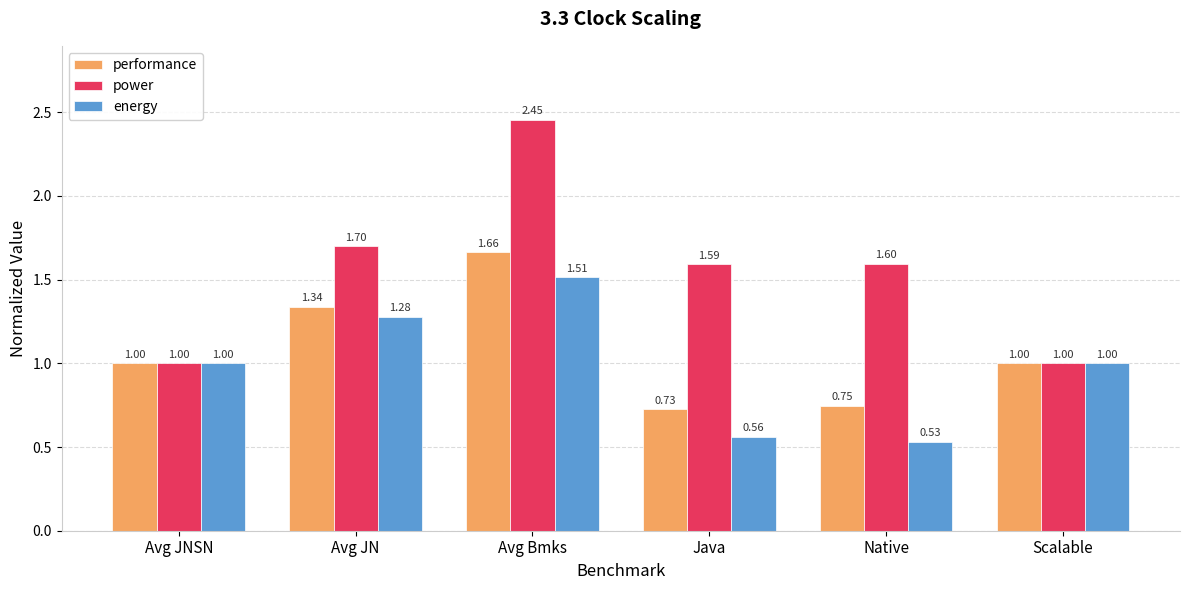

How many bars are there in each group?

3